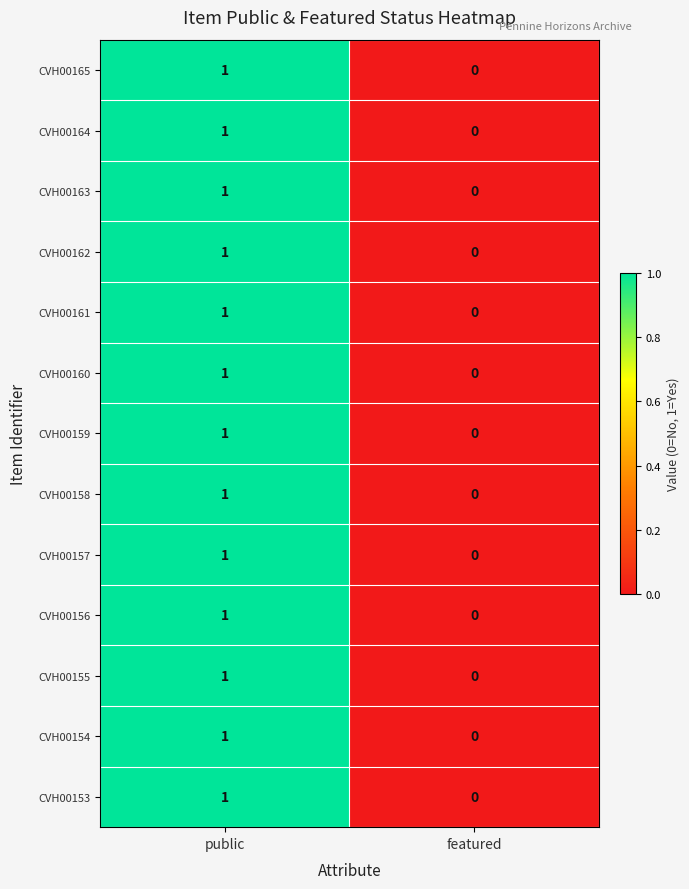

Which category has the highest value in the CVH00161 series?

public